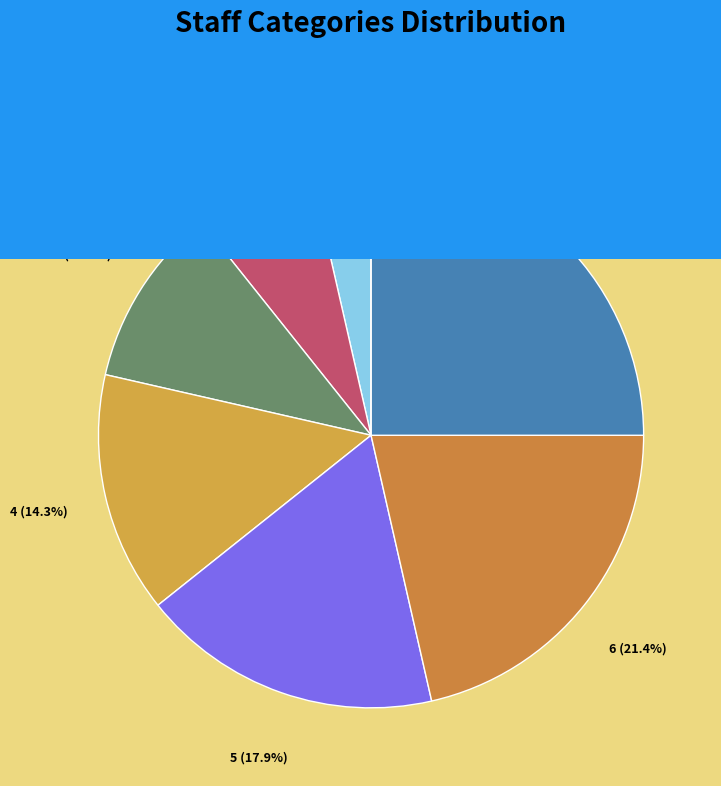

Which has a higher value, STATIONERY WATCHMAN or TRD PATROLMAN?

TRD PATROLMAN